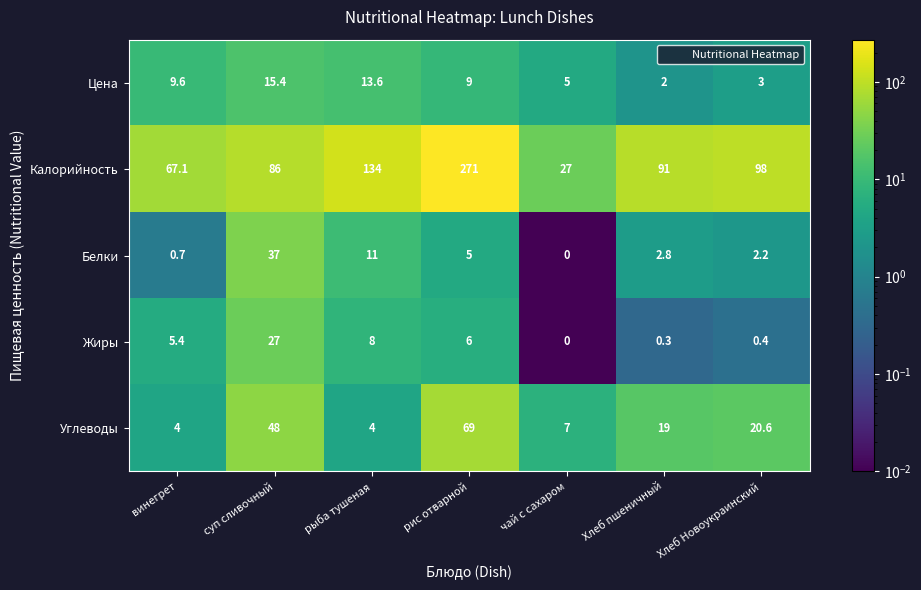

Which series changed the most between рыба тушеная and чай с сахаром?

Калорийность